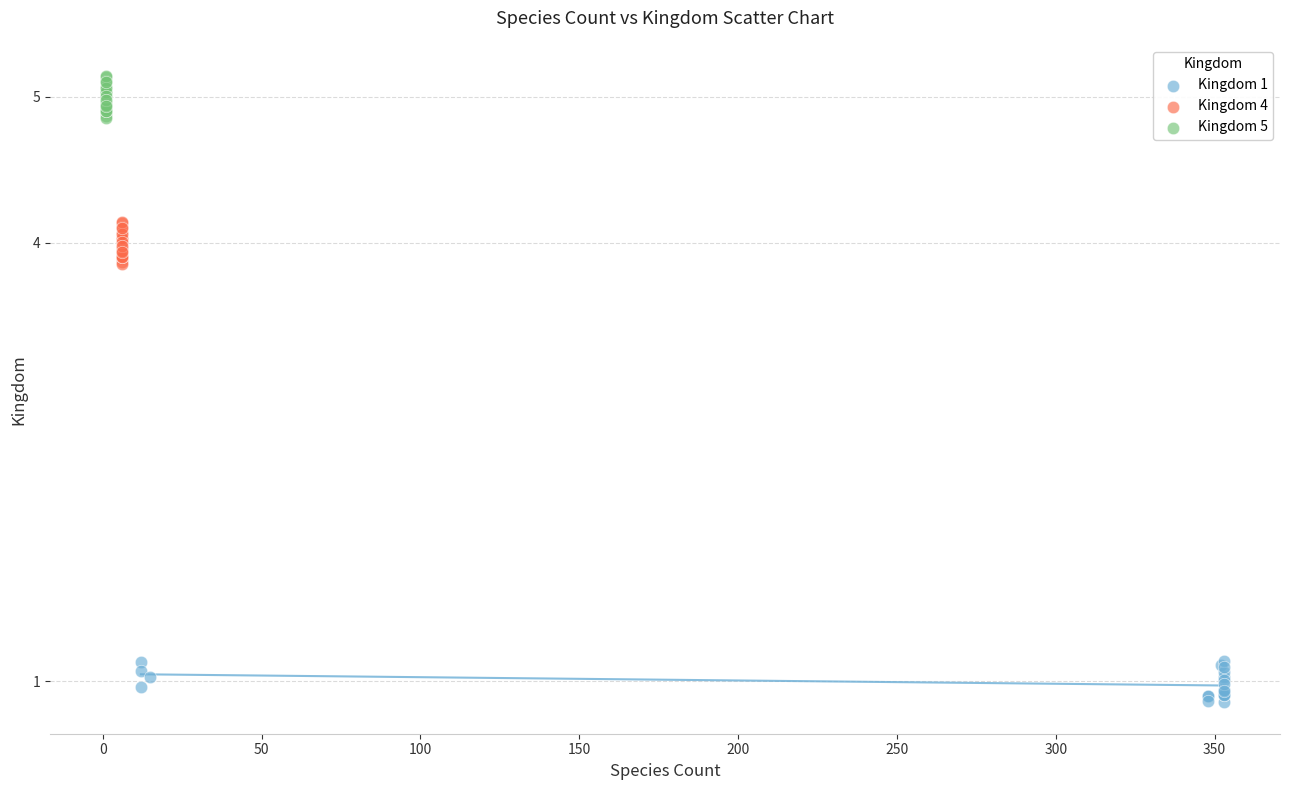

Which series contains the highest Y value?

Kingdom 5